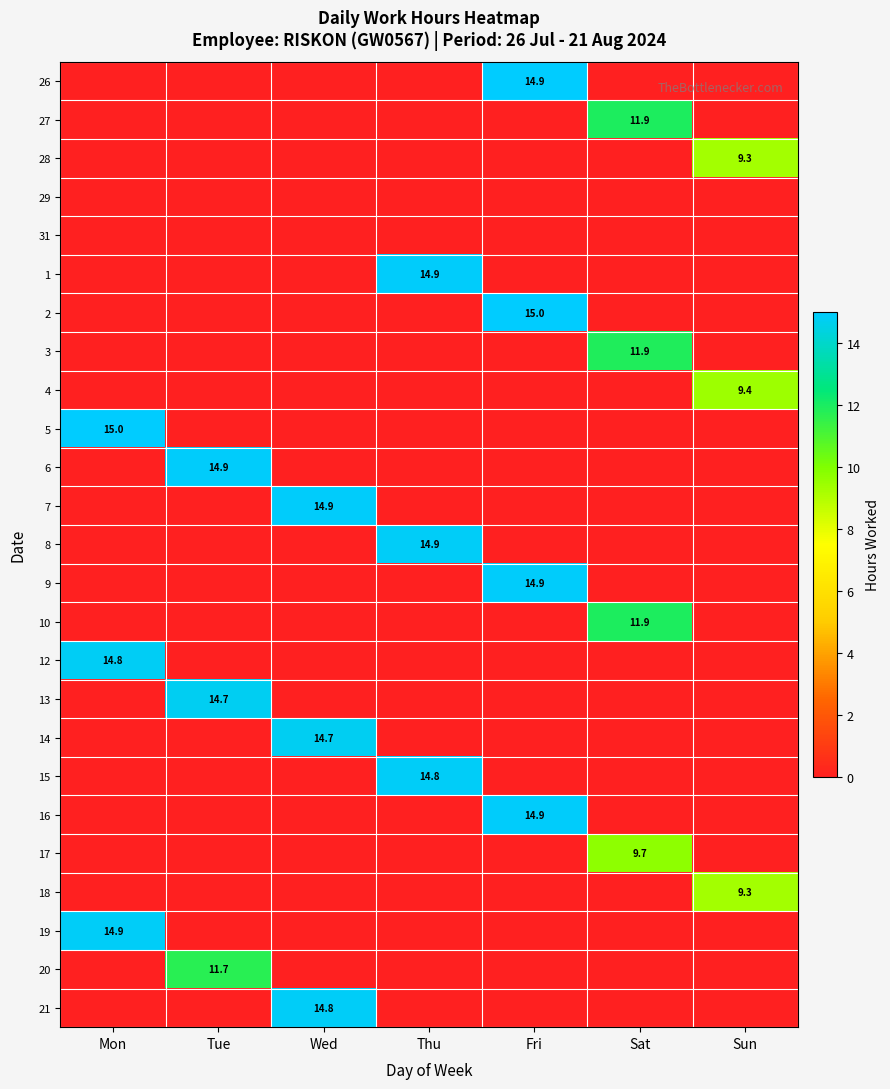

Count the number of data series in this chart.

25